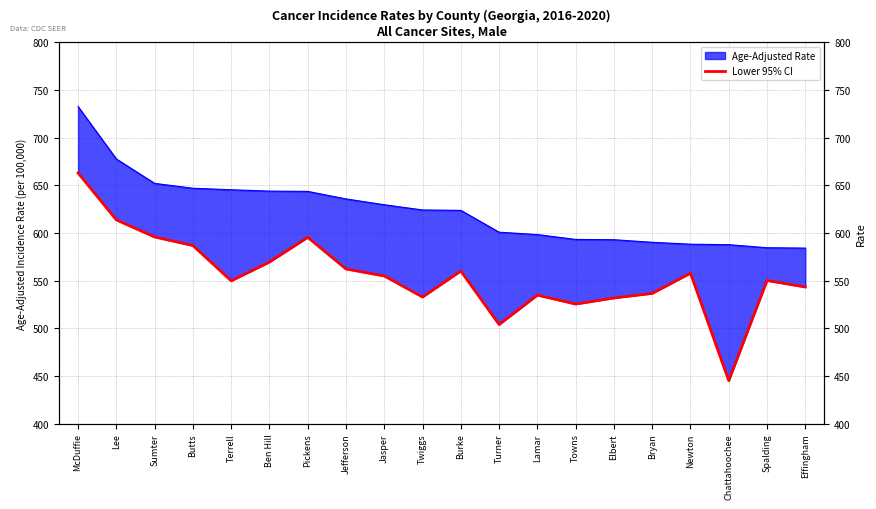

Is this an area chart (filled region under the line)?

No